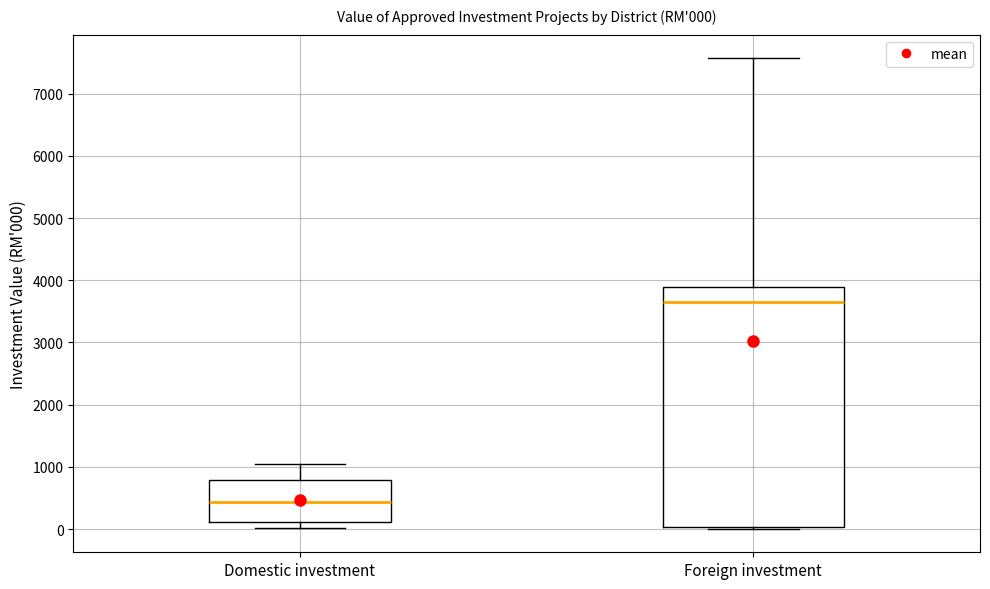

Which box is the tallest, from its lower edge to its upper edge?

Foreign investment